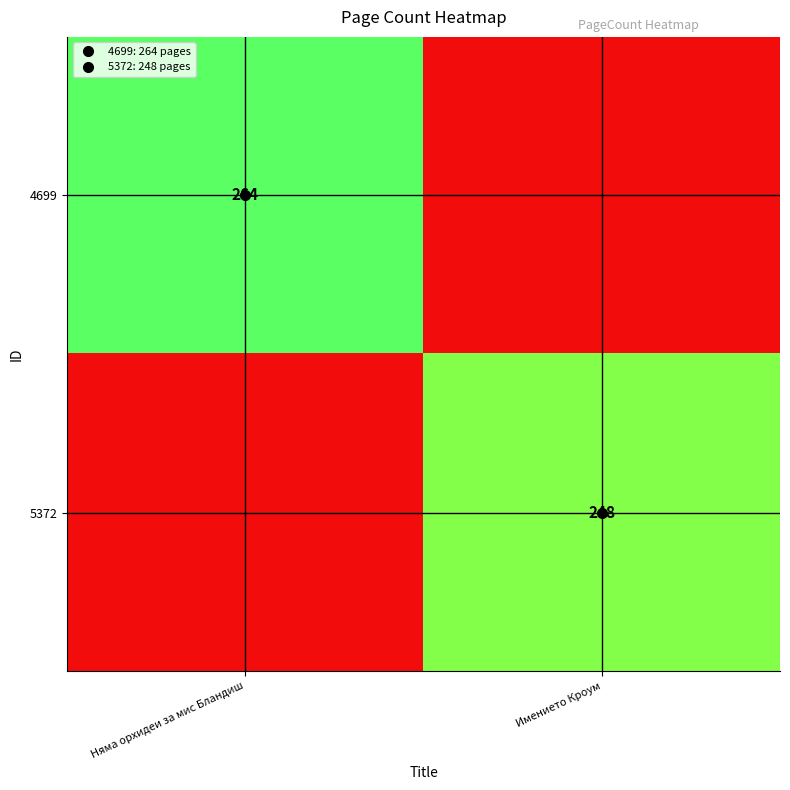

List the labels in order of 4699 value, largest first.

Няма орхидеи за мис Бландиш, Имението Кроум